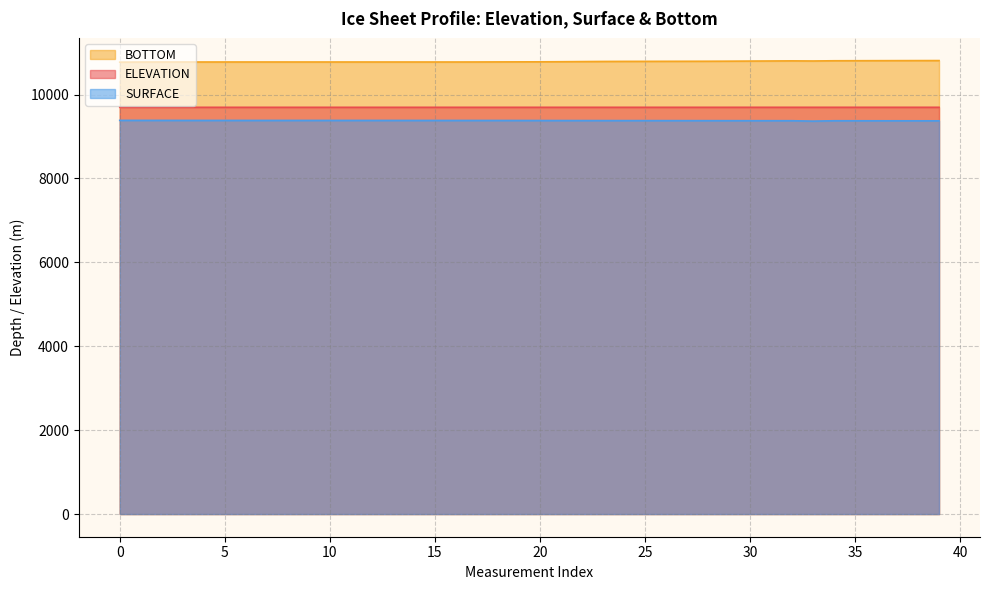

Is it true that SURFACE equals 9385.4 at 0?

True